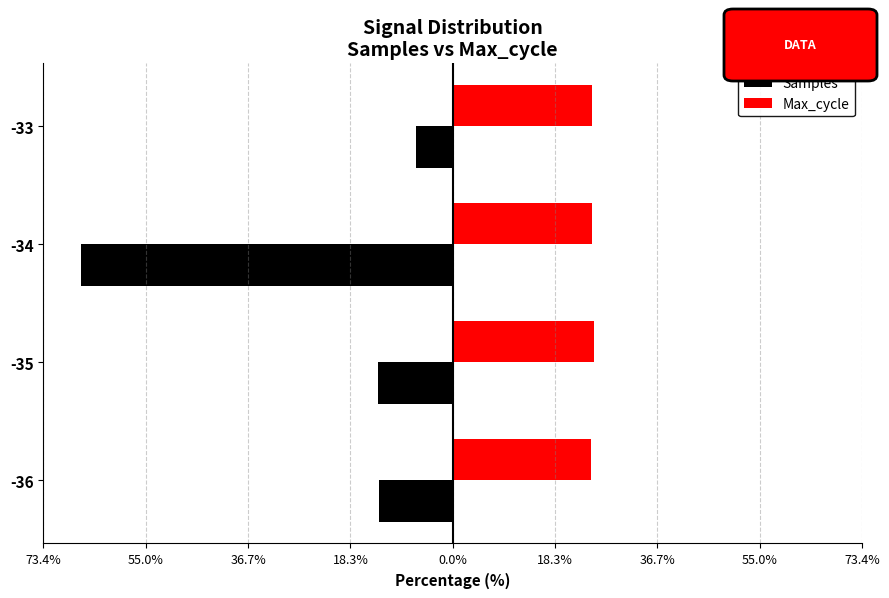

What are all the series names shown in the legend?

Samples, Max_cycle